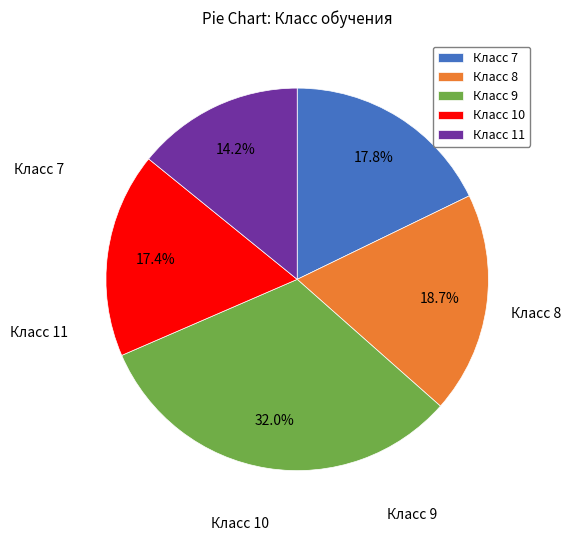

Is the sum of Класс 9 and Класс 10 greater than half?

No